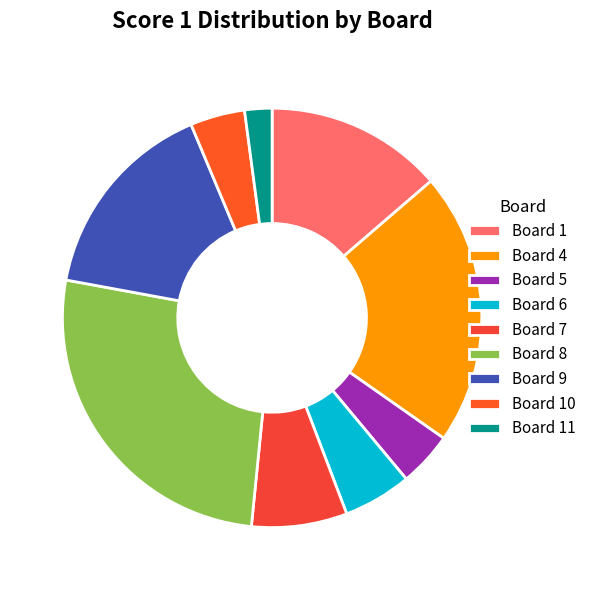

How many segments does this pie chart have?

9